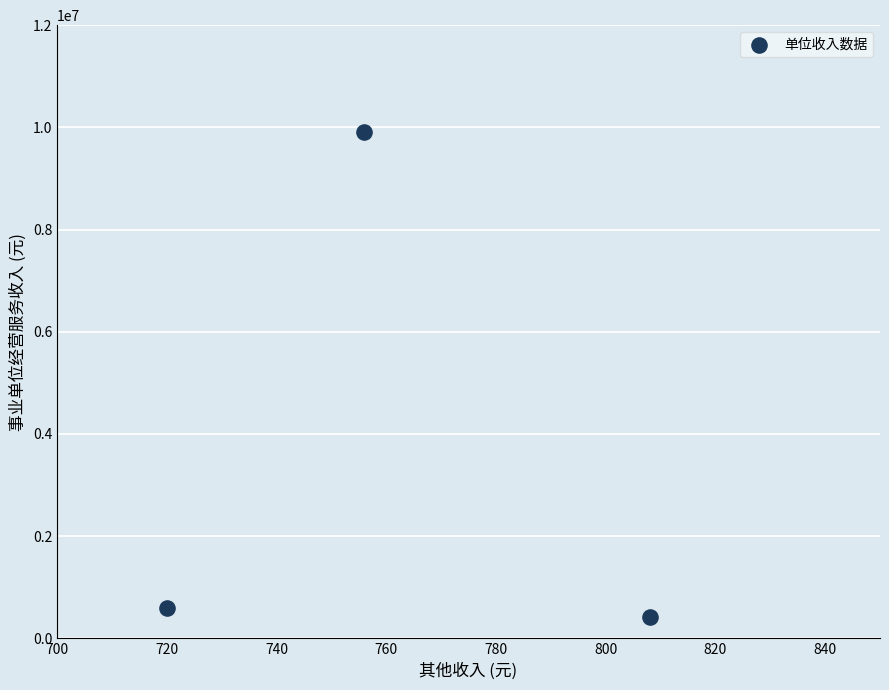

What is the range of Y values (max minus min)?

9493528